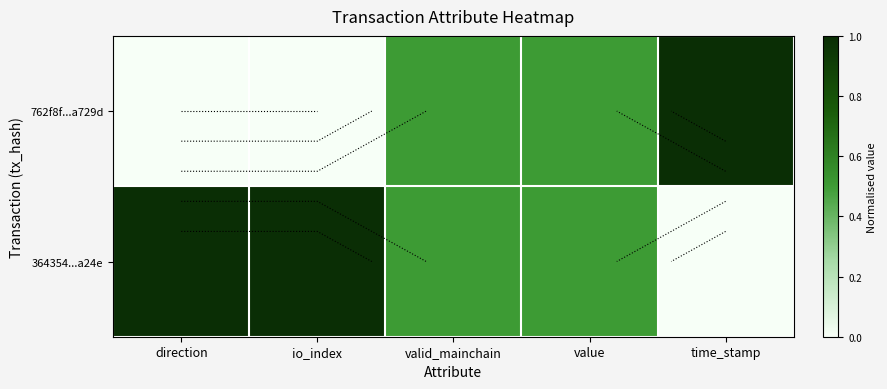

Between time_stamp and direction, which is larger?

time_stamp